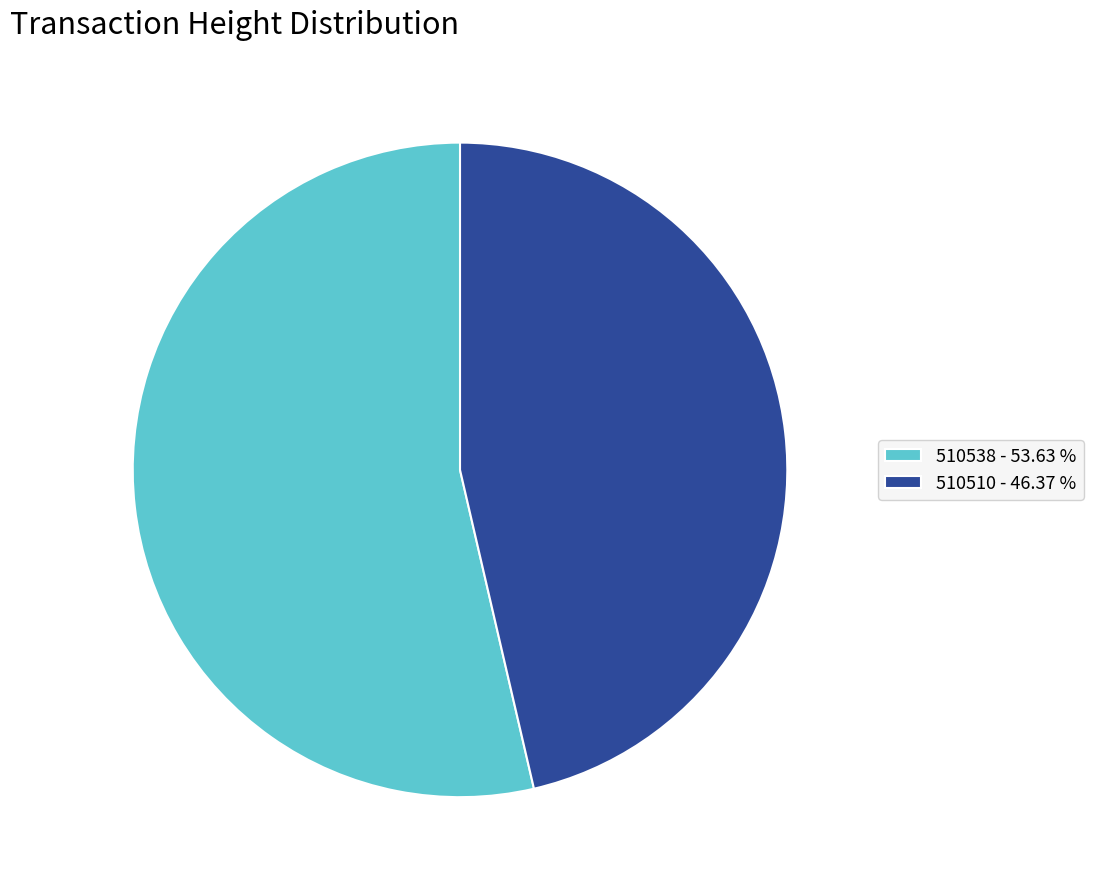

What is the largest slice in the pie chart?

510538